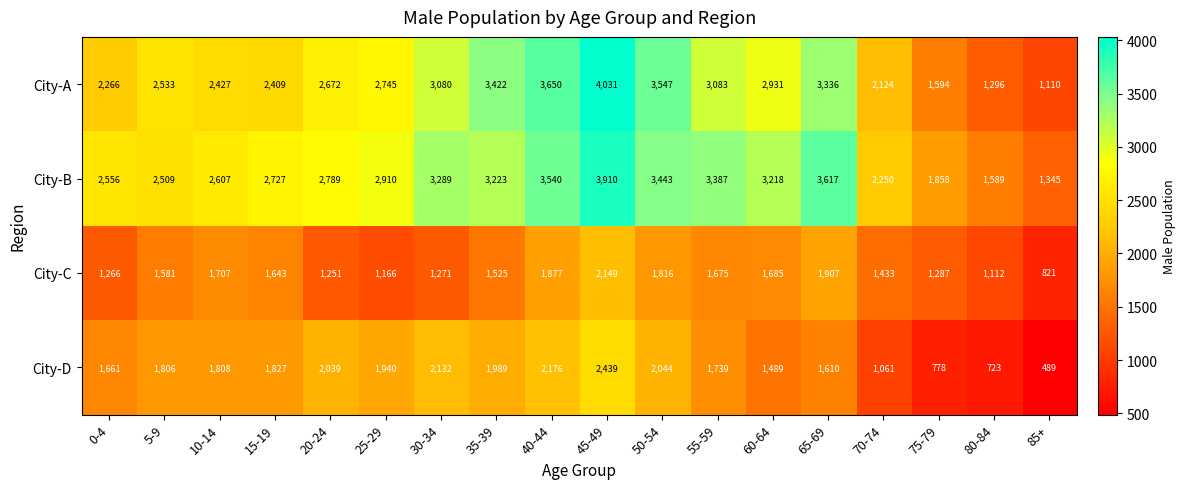

Rank the categories by City-A value from lowest to highest.

85+, 80-84, 75-79, 70-74, 0-4, 15-19, 10-14, 5-9, 20-24, 25-29, 60-64, 30-34, 55-59, 65-69, 35-39, 50-54, 40-44, 45-49